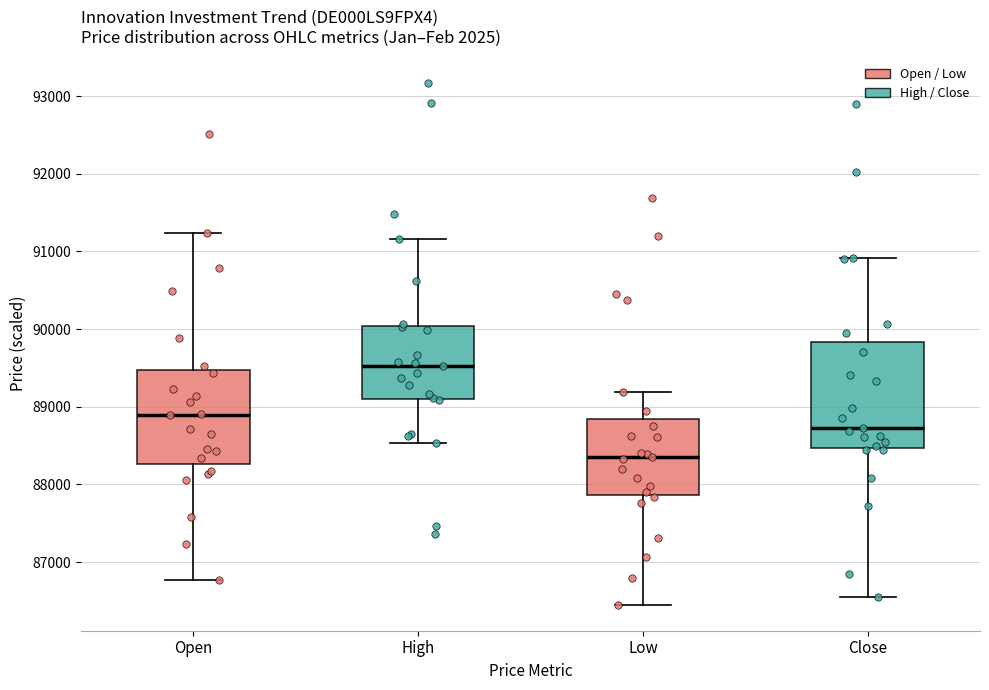

Comparing the boxes themselves (not the whiskers), which one is the tallest?

Close